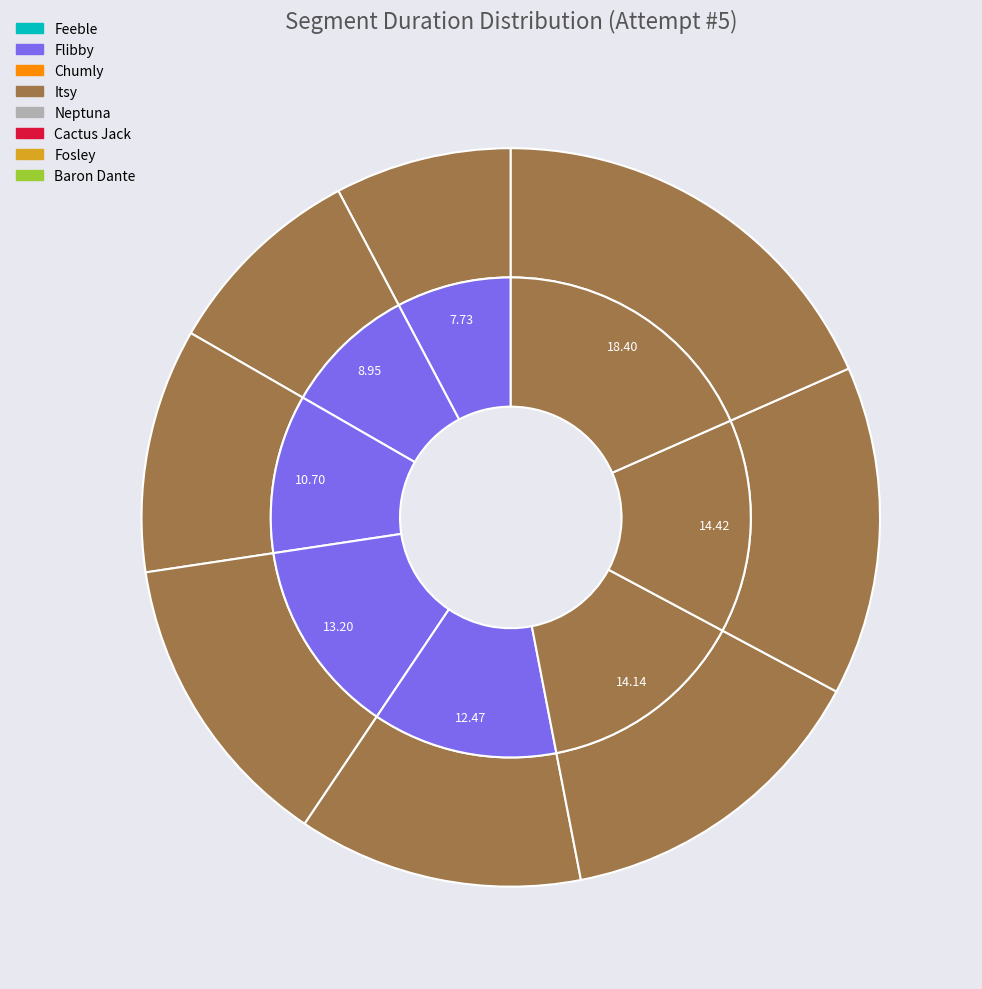

Does Chumly account for over 50% of the chart?

No